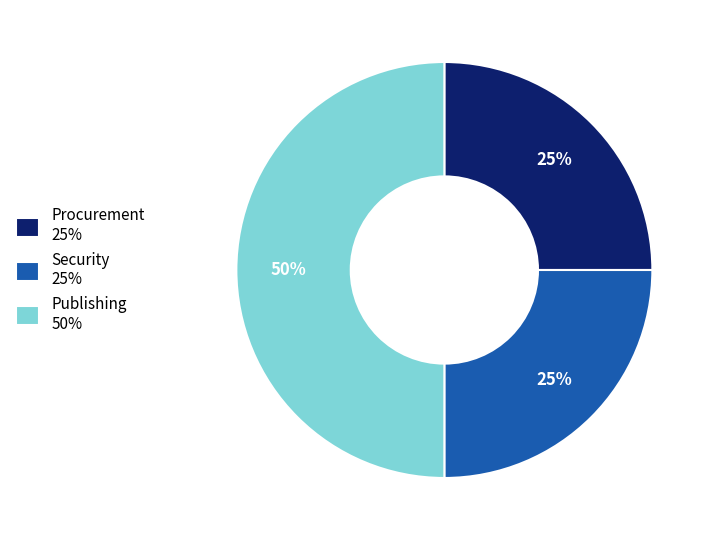

To the nearest percent, what portion does Procurement represent?

25%